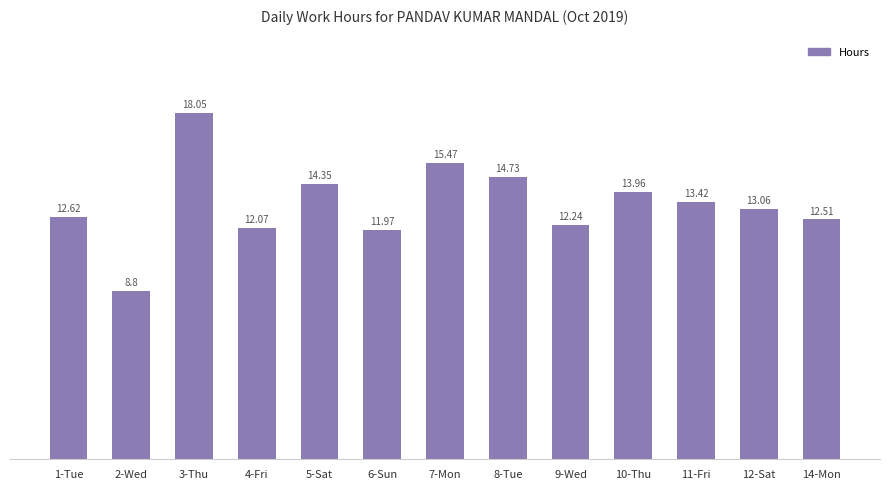

How many bars are there in total?

13